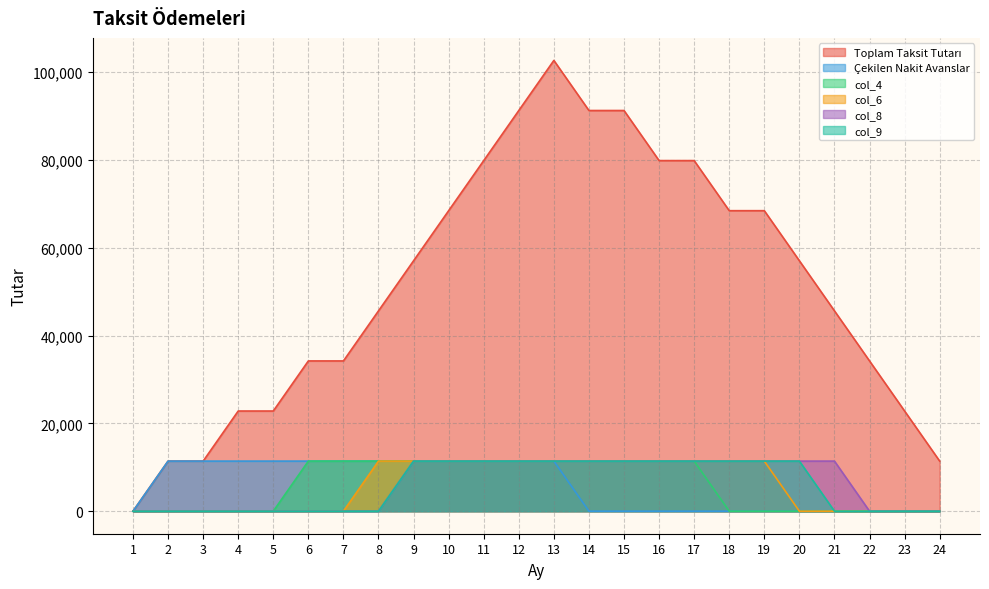

True or false: col_8 and col_4 intersect in this chart.

False